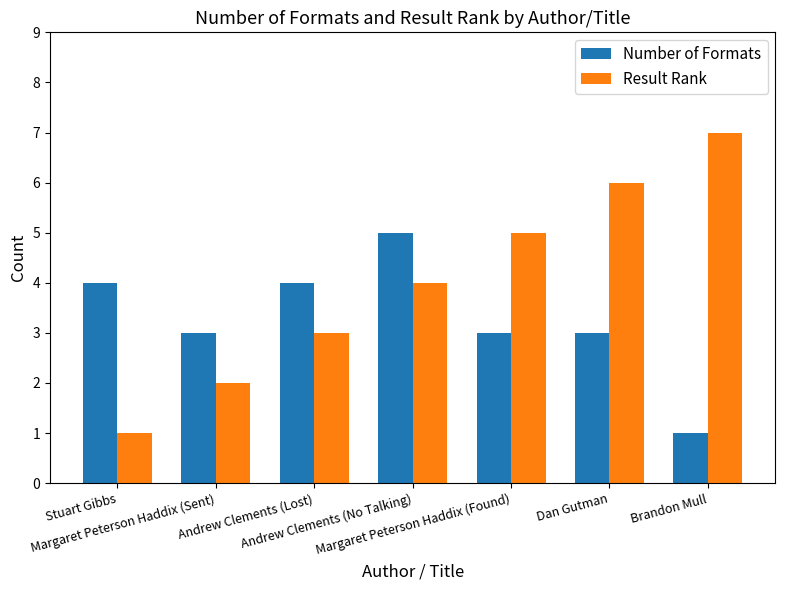

What is the total value across all series at Dan Gutman?

9